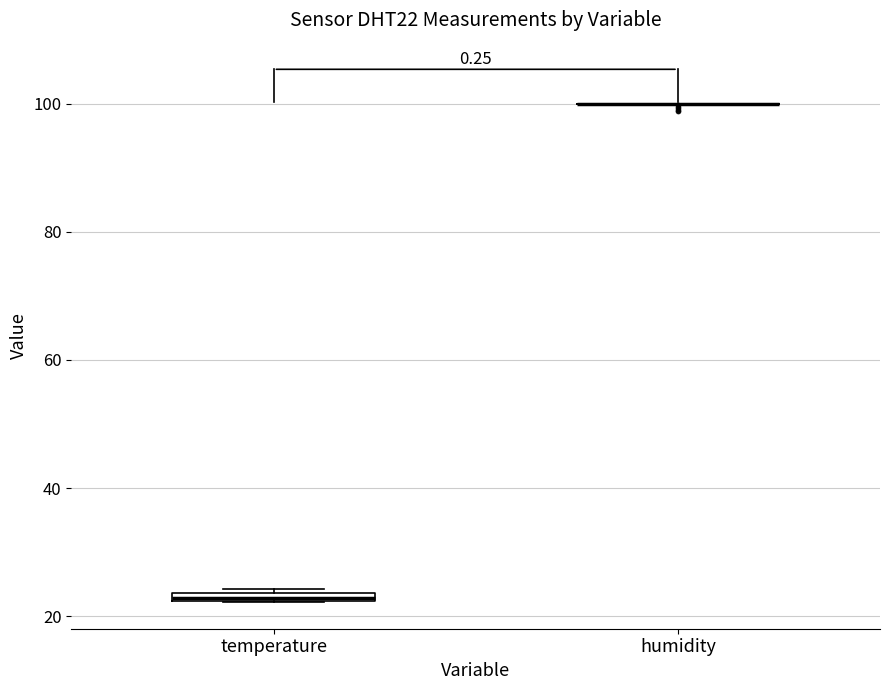

Where is the lower edge of the box for temperature on the y-axis? The values are not printed on the chart, so give them approximately, as read against the axis.

22